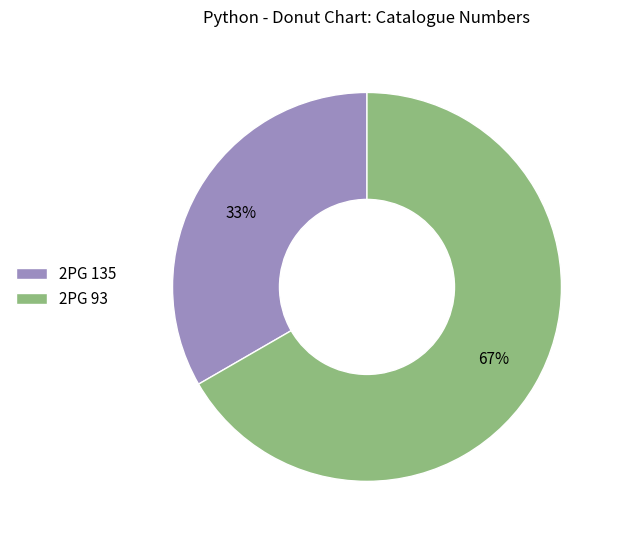

To the nearest percent, what is the combined percentage of 2PG 135 and 2PG 93?

100%